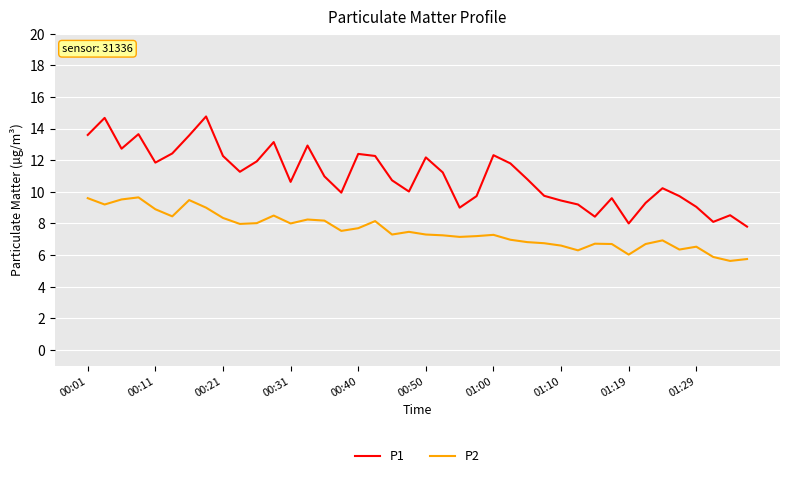

How many distinct data groups are displayed?

2